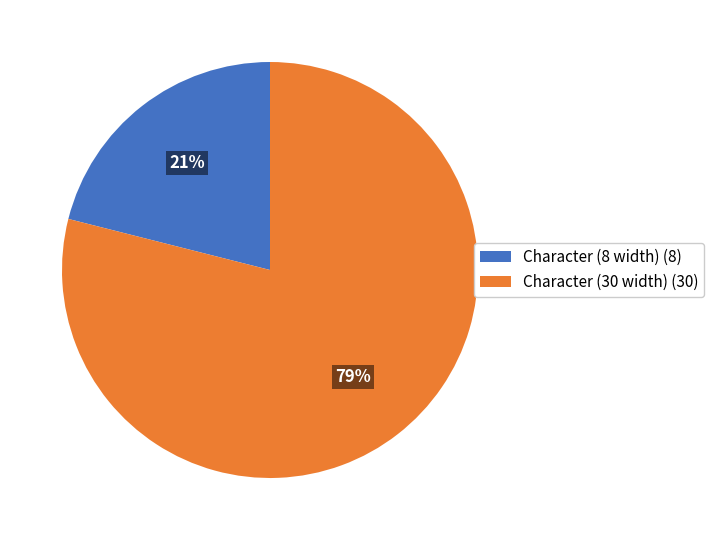

Does Character (8 width) account for over 50% of the chart?

No